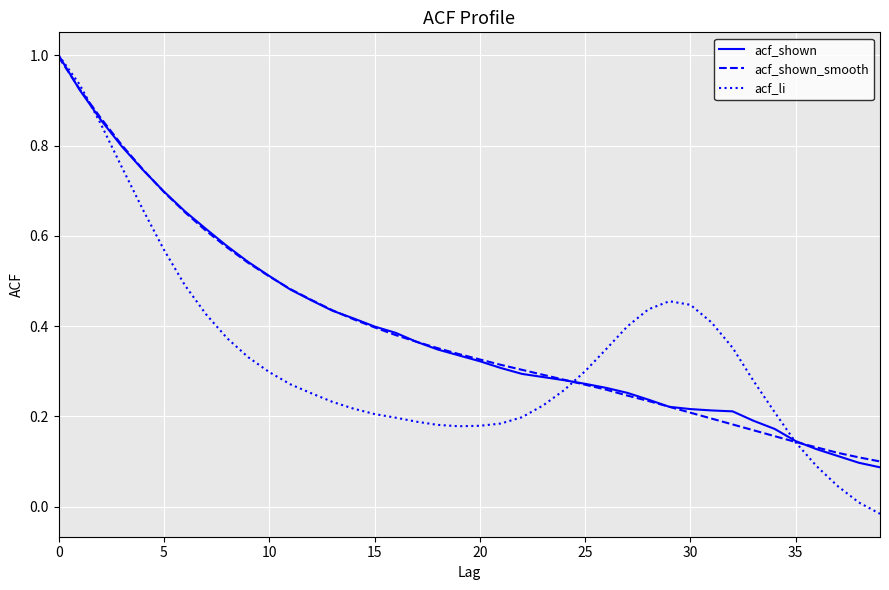

What is the highest value of the acf_li series?

1.0